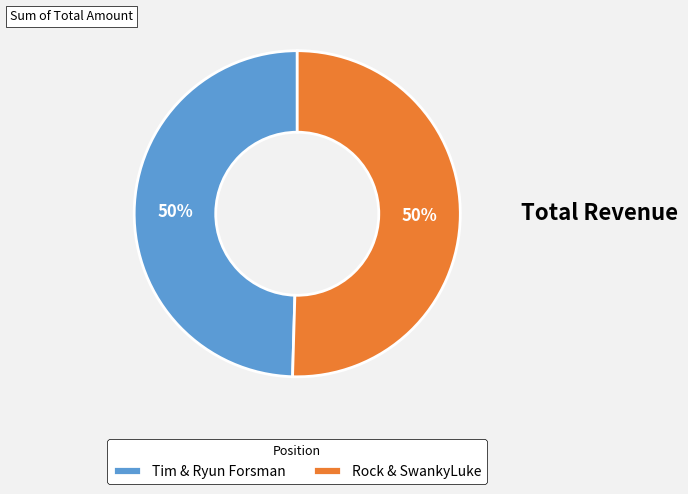

Count the number of slices in the pie.

2